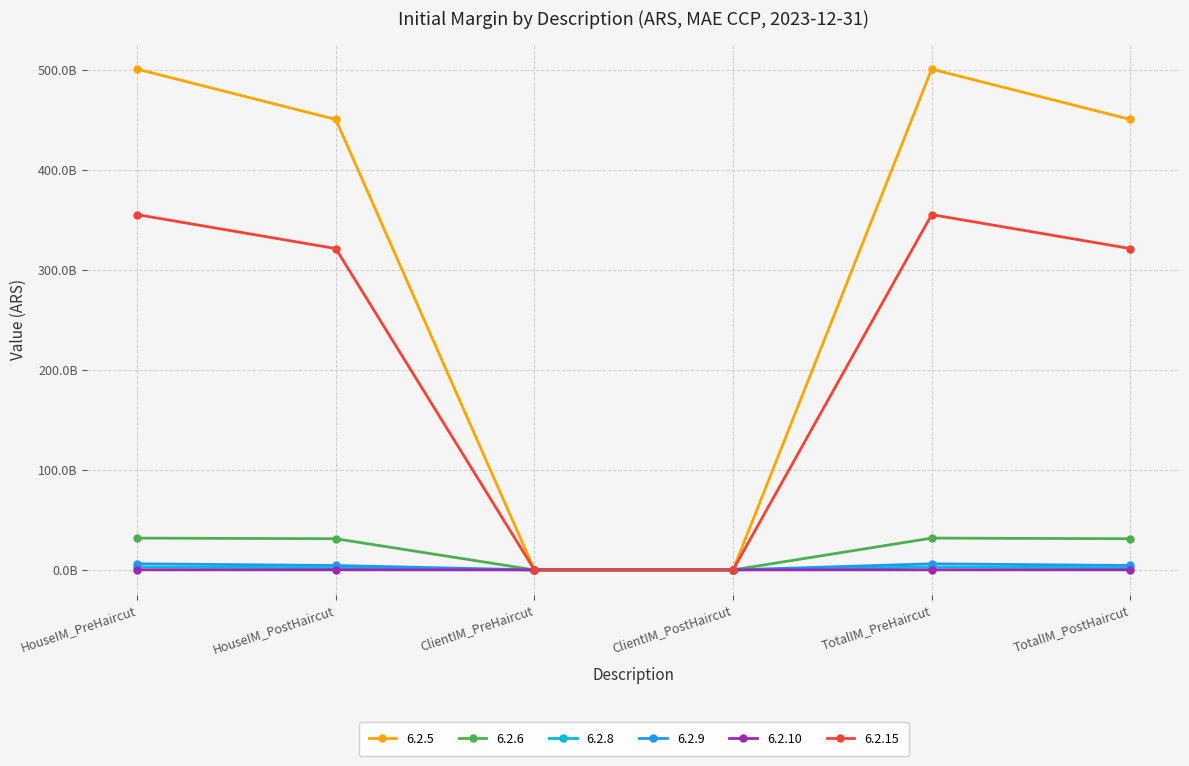

What is the label of the 3rd point from the right?

ClientIM_PostHaircut